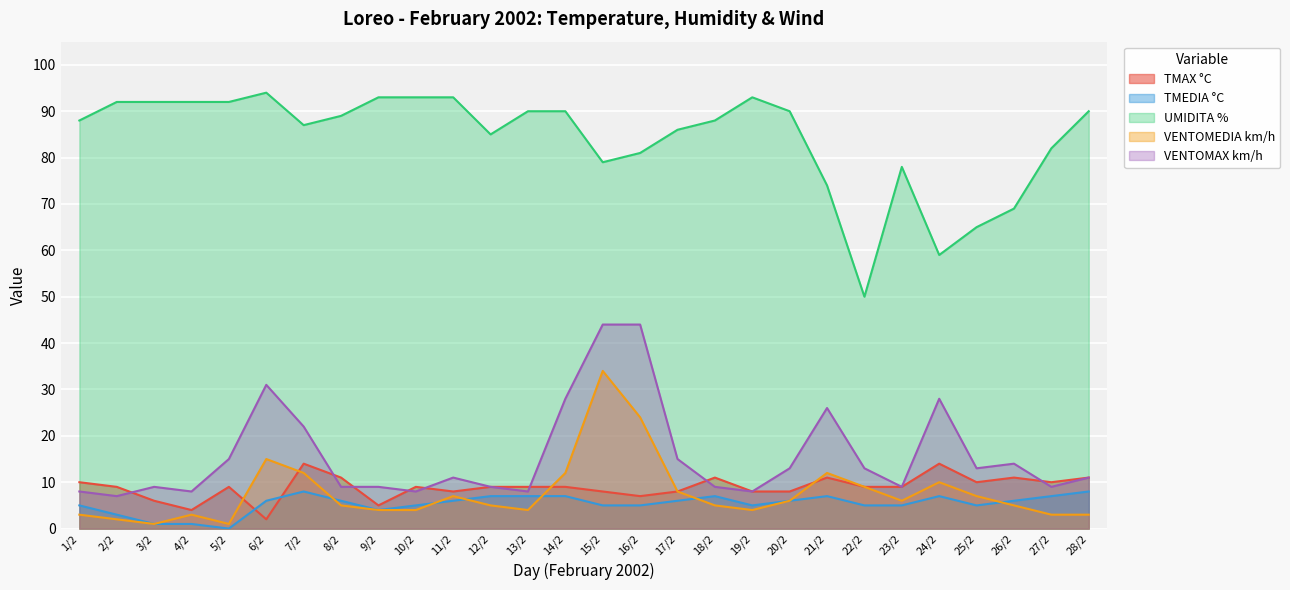

True or false: TMAX °C and UMIDITA % intersect in this chart.

False